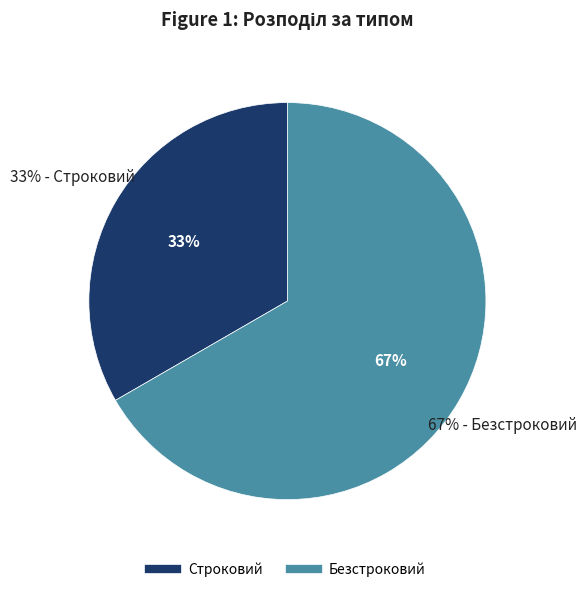

Combined, do Безстроковий and Строковий account for over 50%?

Yes